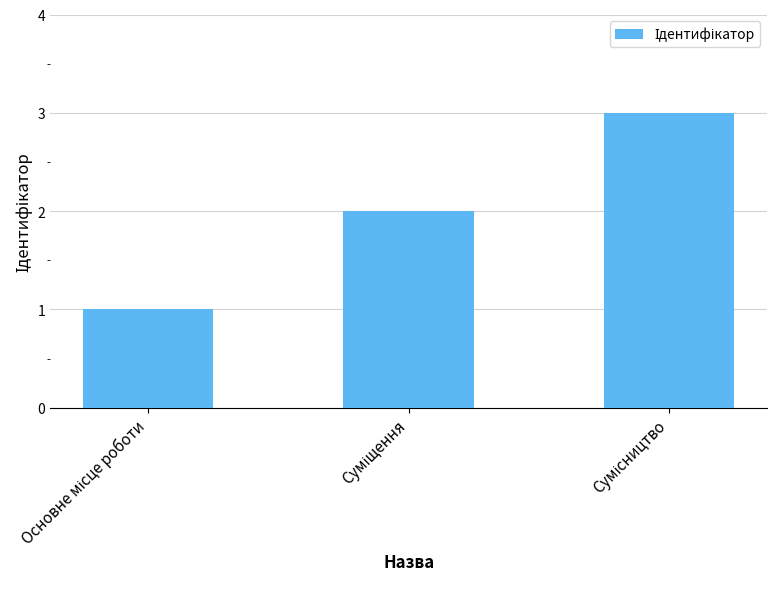

How many values are between 1 and 3?

3